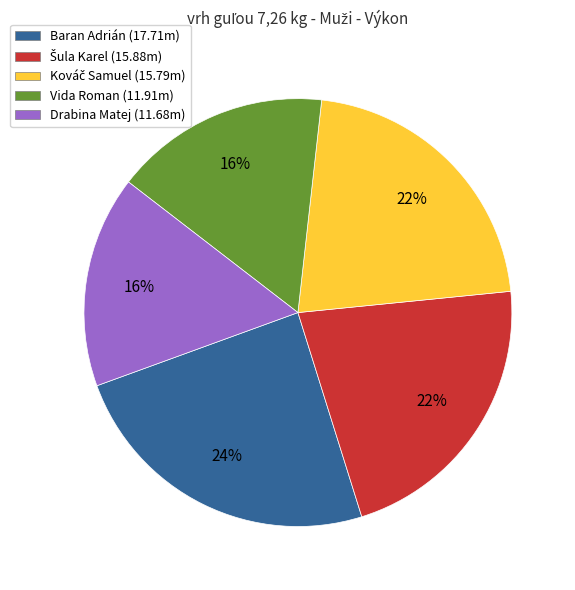

Combined, do Drabina Matej (11.68m) and Baran Adrián (17.71m) account for over 50%?

No